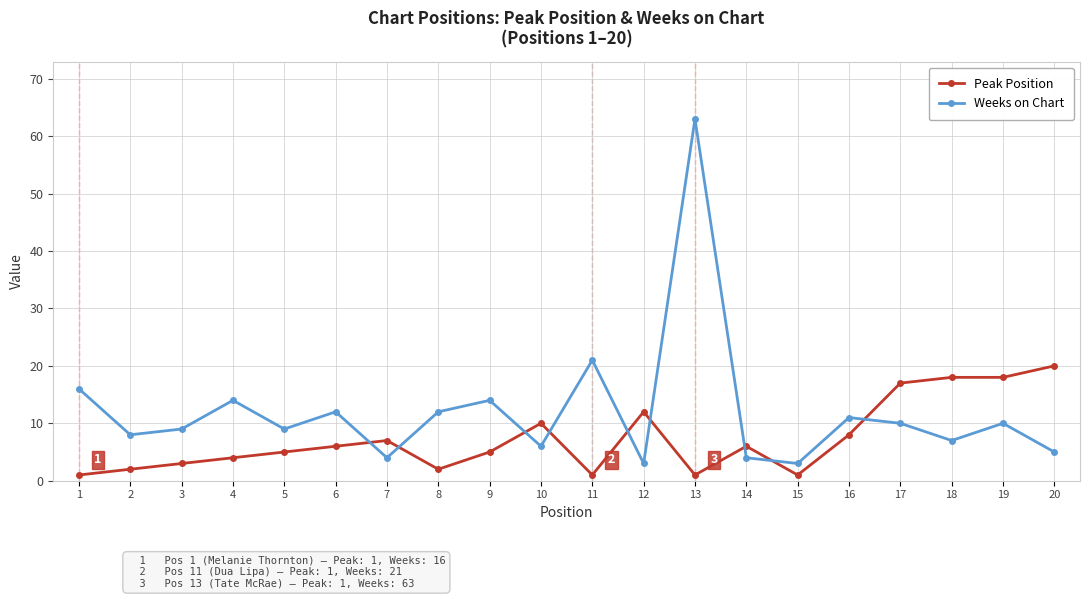

At which category does Peak Position reach its first local valley?

8